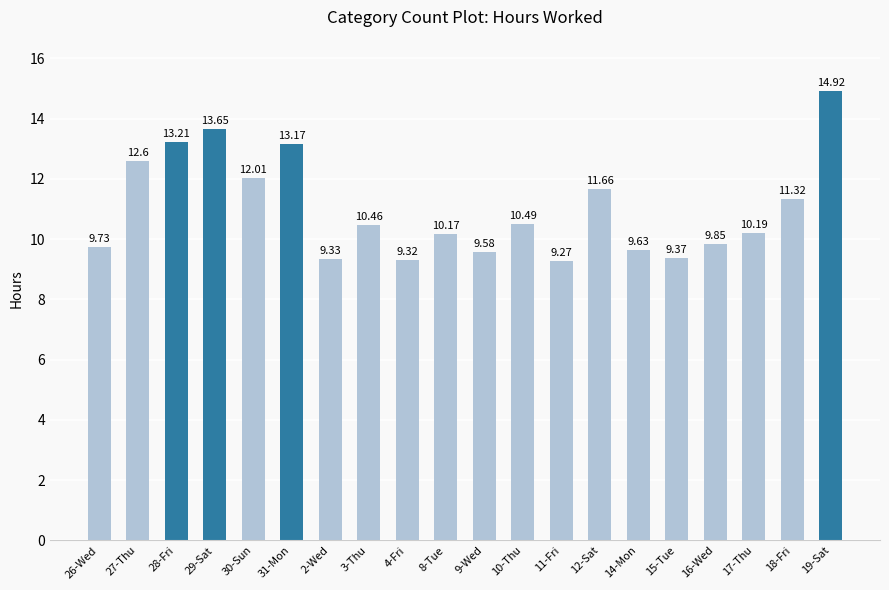

What is the label of the 2nd bar from the right?

18-Fri